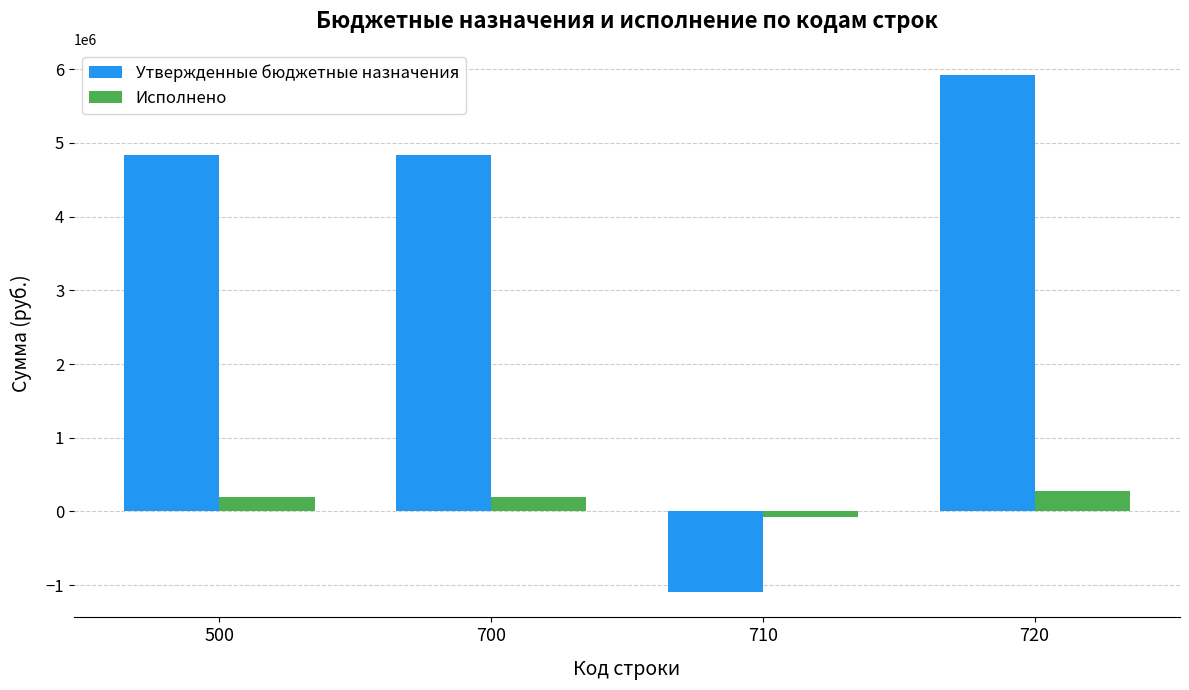

How many categories are shown in the chart?

4